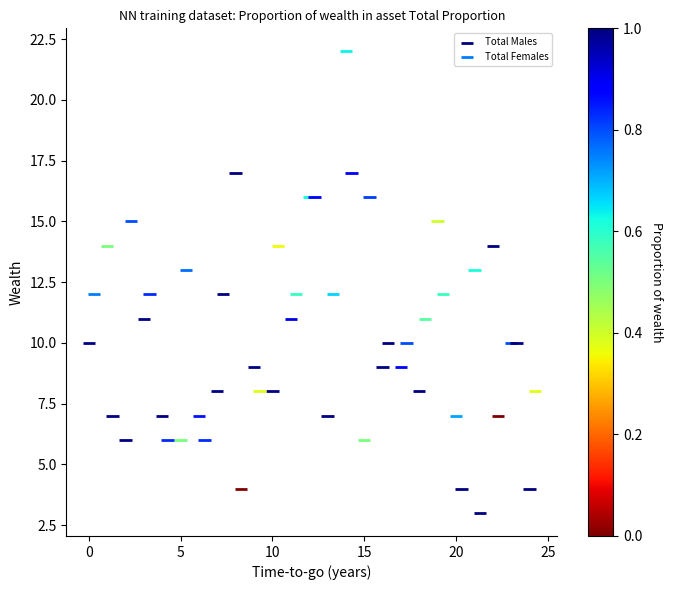

Which series contains the lowest Y value?

Total Females